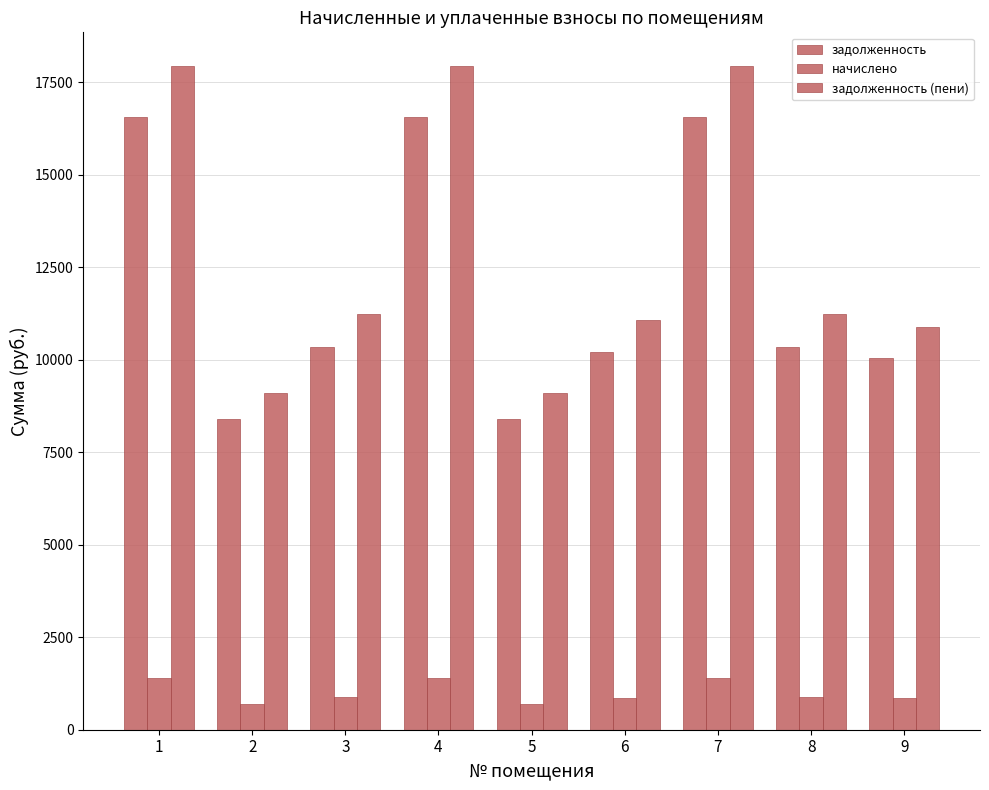

What is the total value across all series at 6?

22152.5